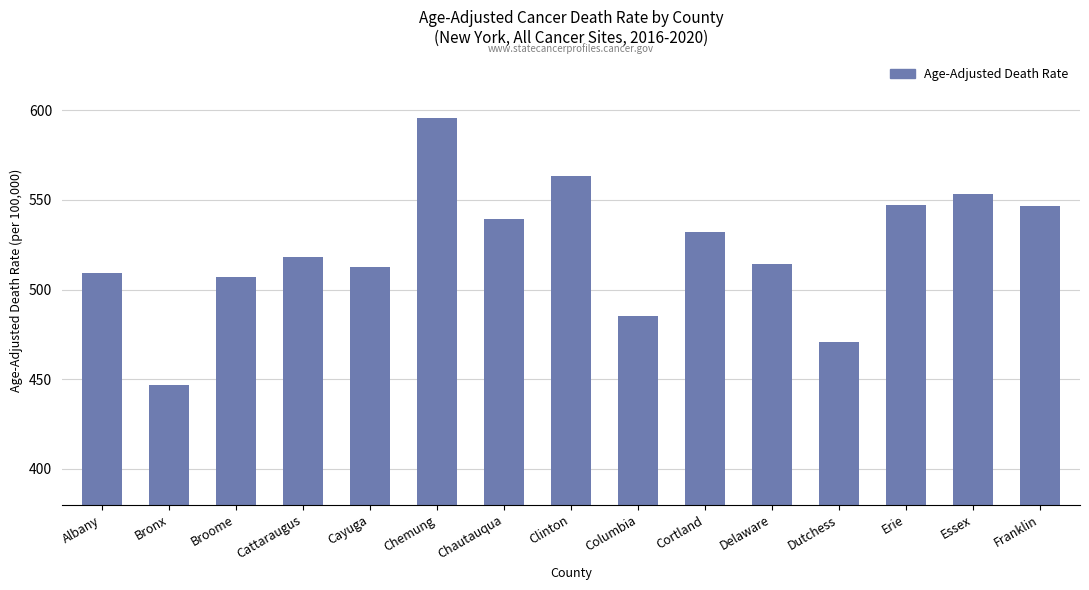

Does the chart contain any negative values?

No